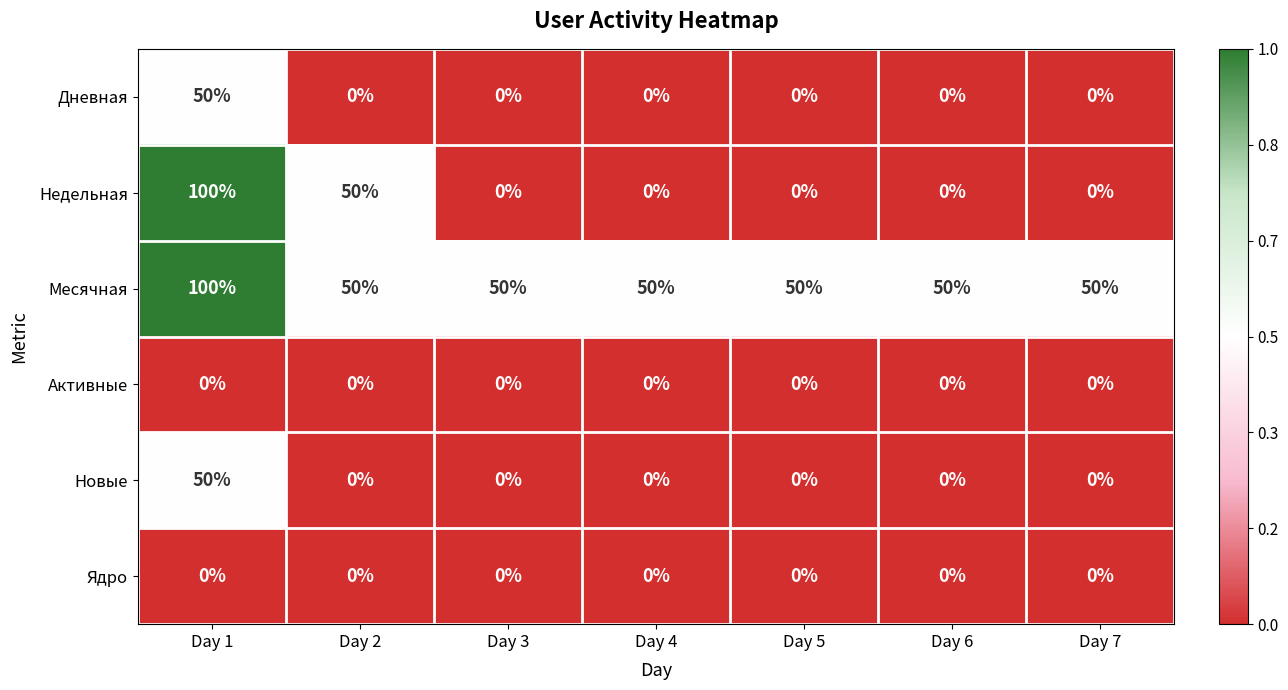

What is the difference between the maximum and minimum values in the Месячная series?

50